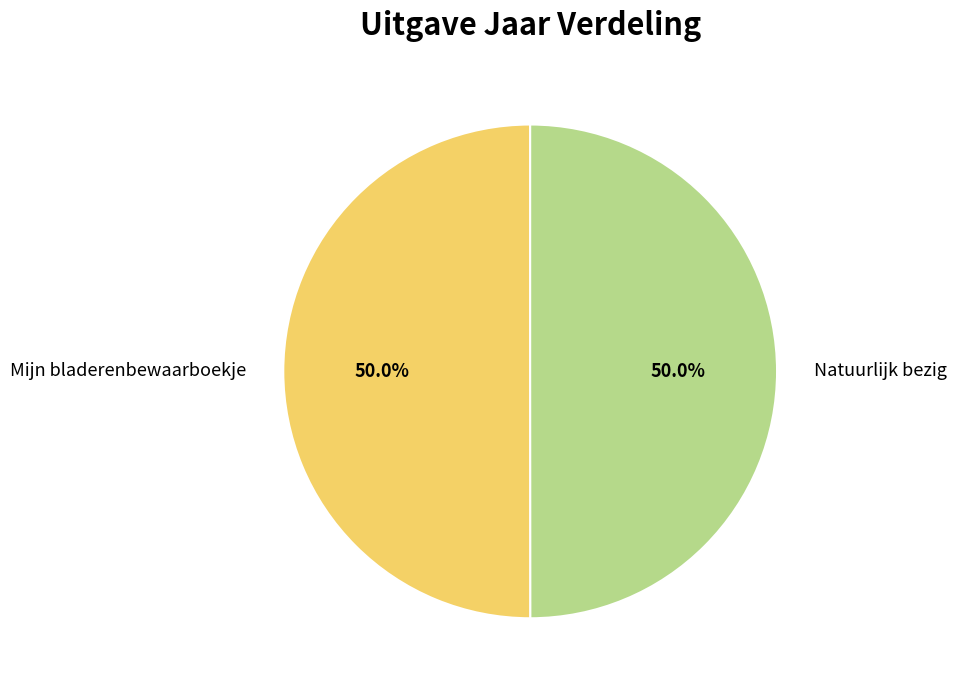

Is the sum of Natuurlijk bezig and Mijn bladerenbewaarboekje greater than half?

Yes